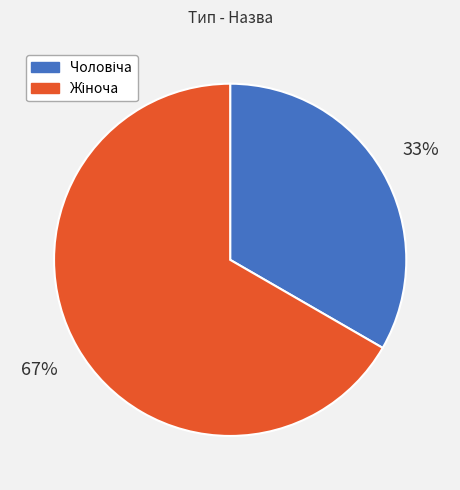

Is there a majority slice in this chart?

Yes